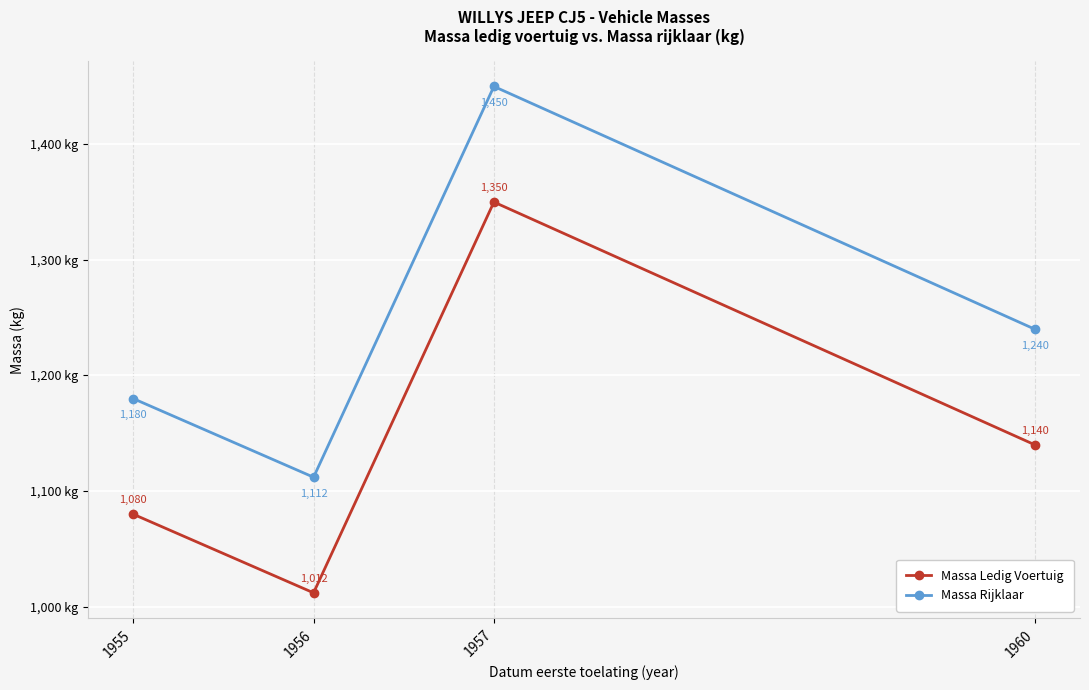

List the series in order of their overall mean, highest first.

Massa Rijklaar, Massa Ledig Voertuig